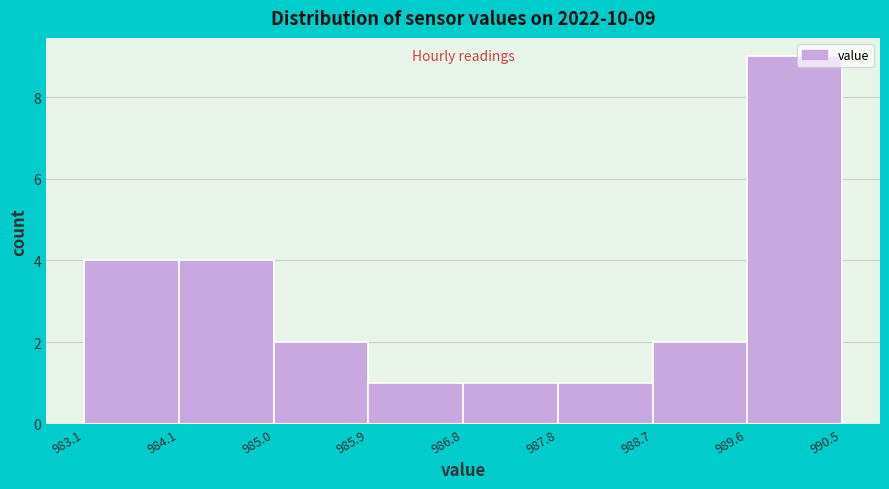

Which range on the x-axis has the tallest bar?

989.6 to 990.5